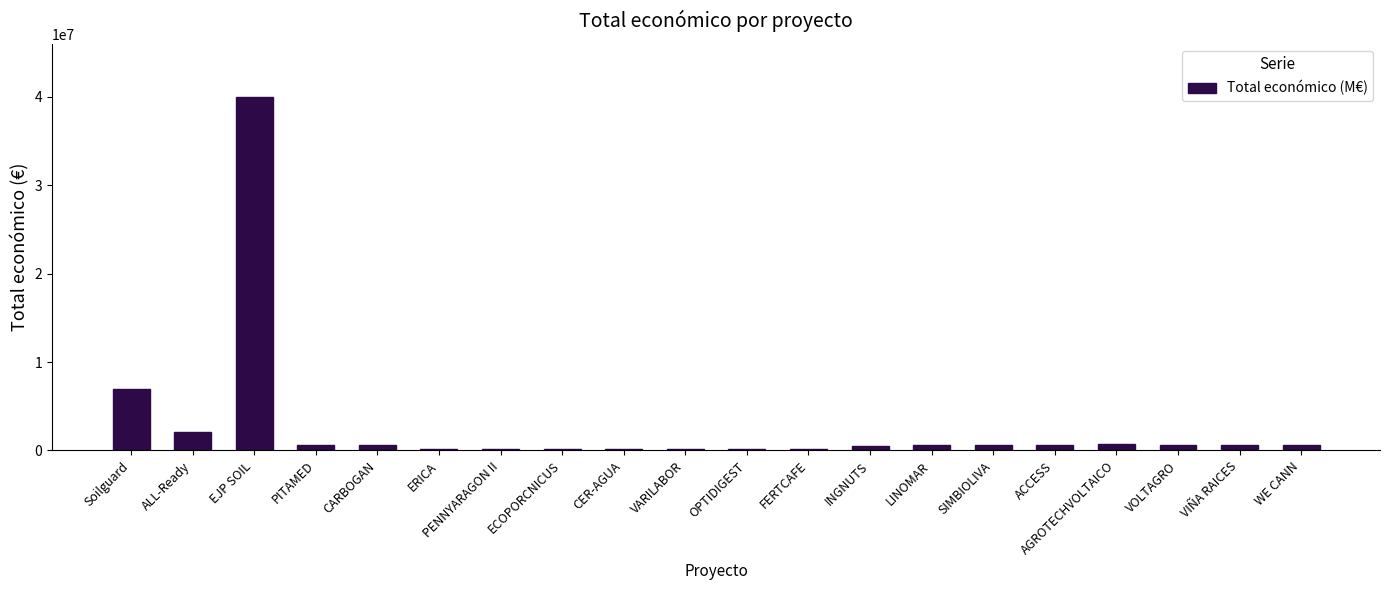

The value at ALL-Ready is 2136174. True or false?

True